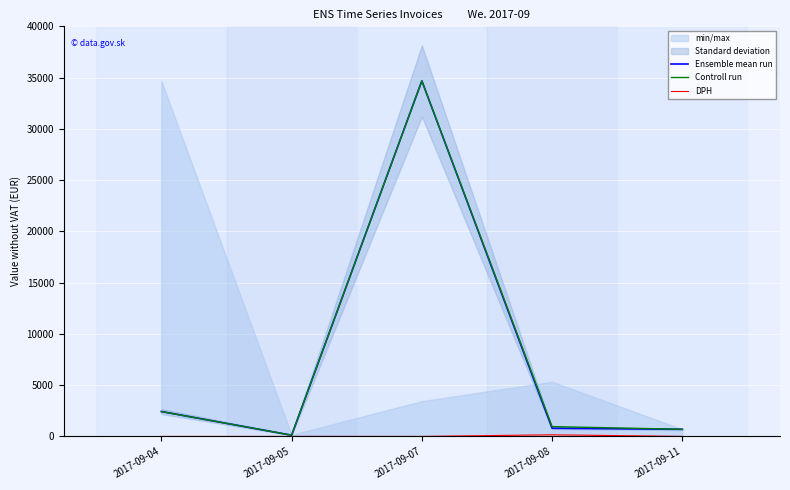

What is the difference between the maximum and second lowest values in the Controll run series?

33984.6